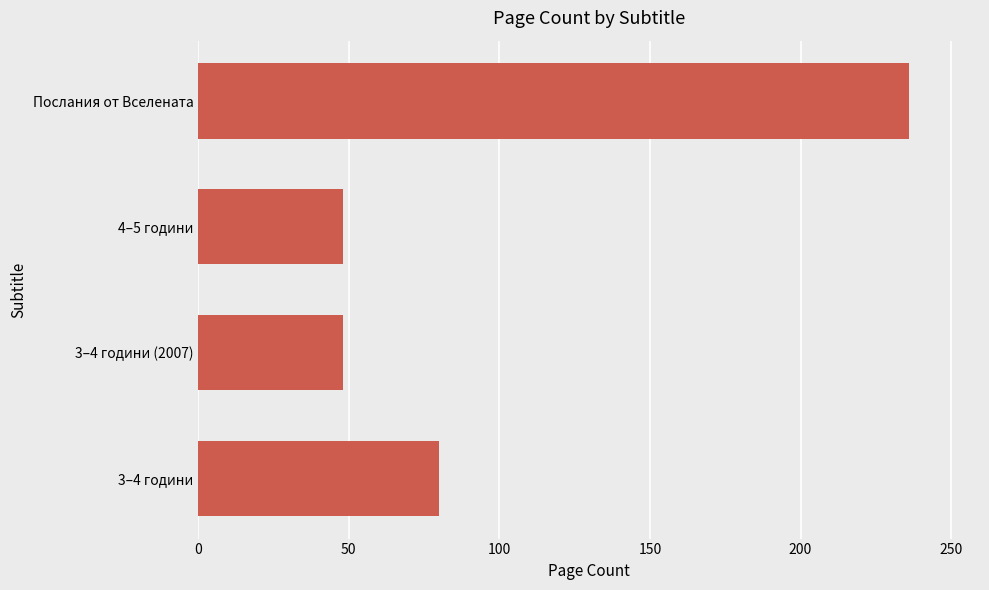

What is the change in value from 3–4 години to Послания от Вселената?

+156